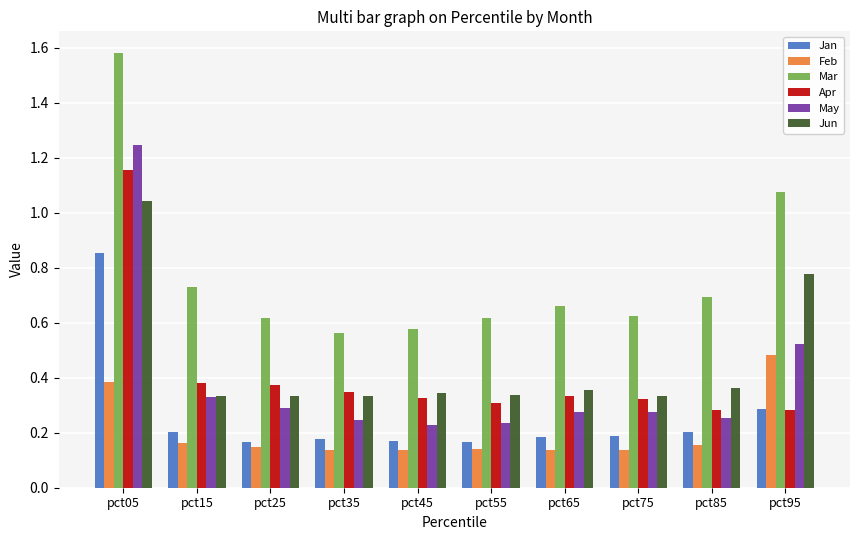

True or false: Mar has a value of 0.7 at pct15.

True